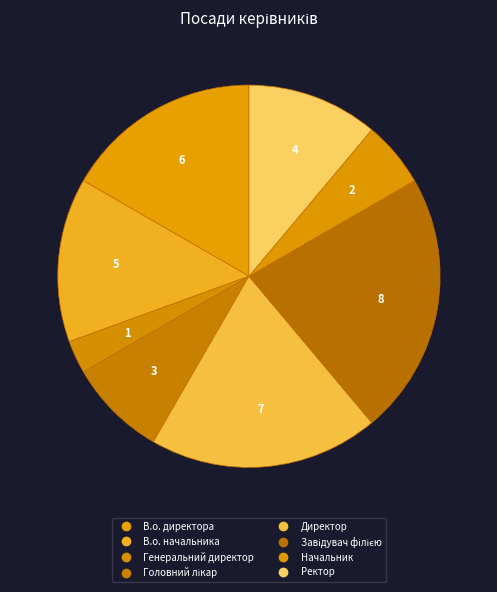

True or false: Завідувач філією accounts for 33% of the total.

False